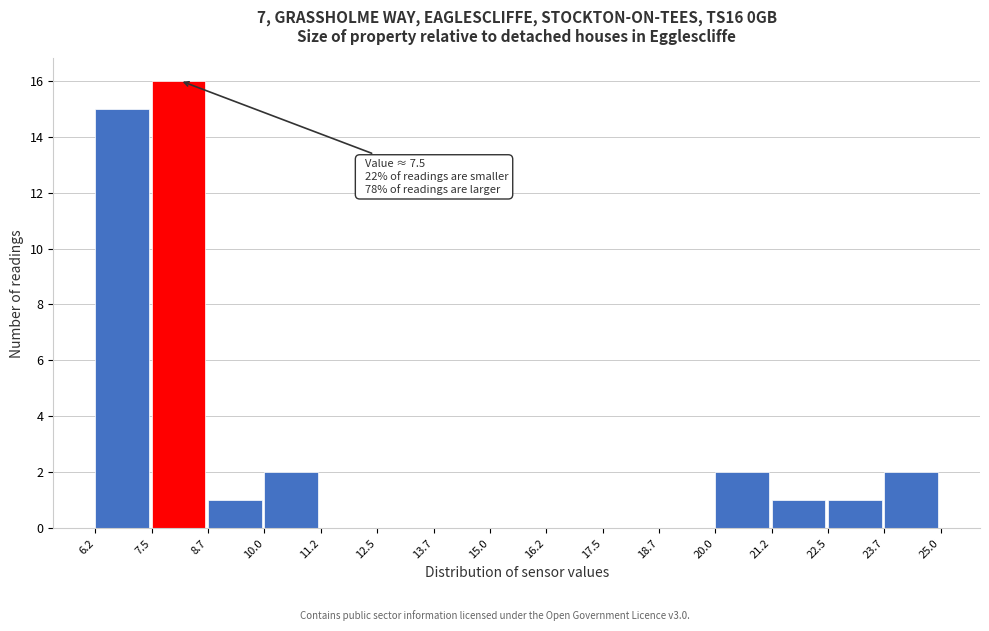

Over which range of the x-axis is the bar tallest?

7.5 to 8.7